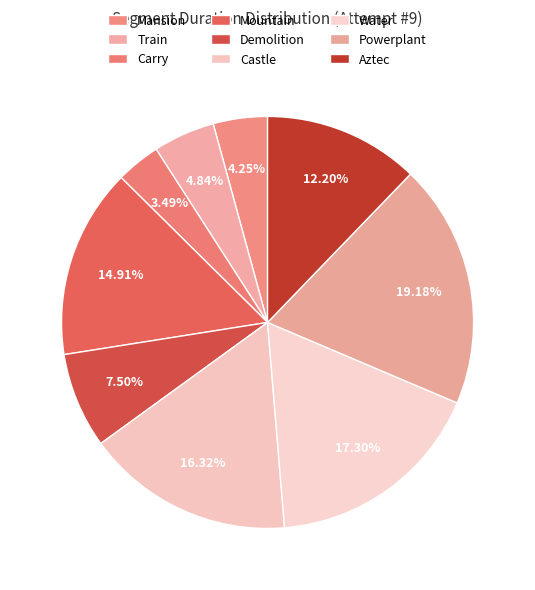

True or false: Powerplant accounts for 19% of the total.

True